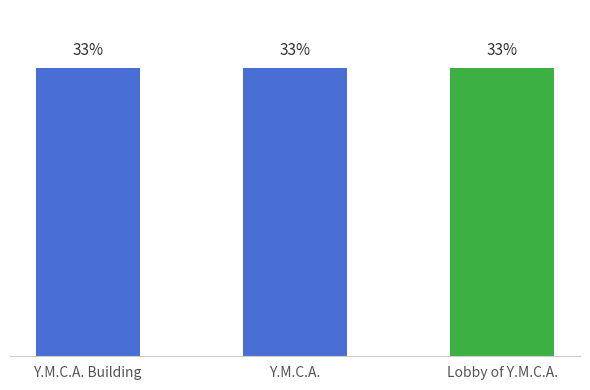

Does the chart contain any negative values?

No